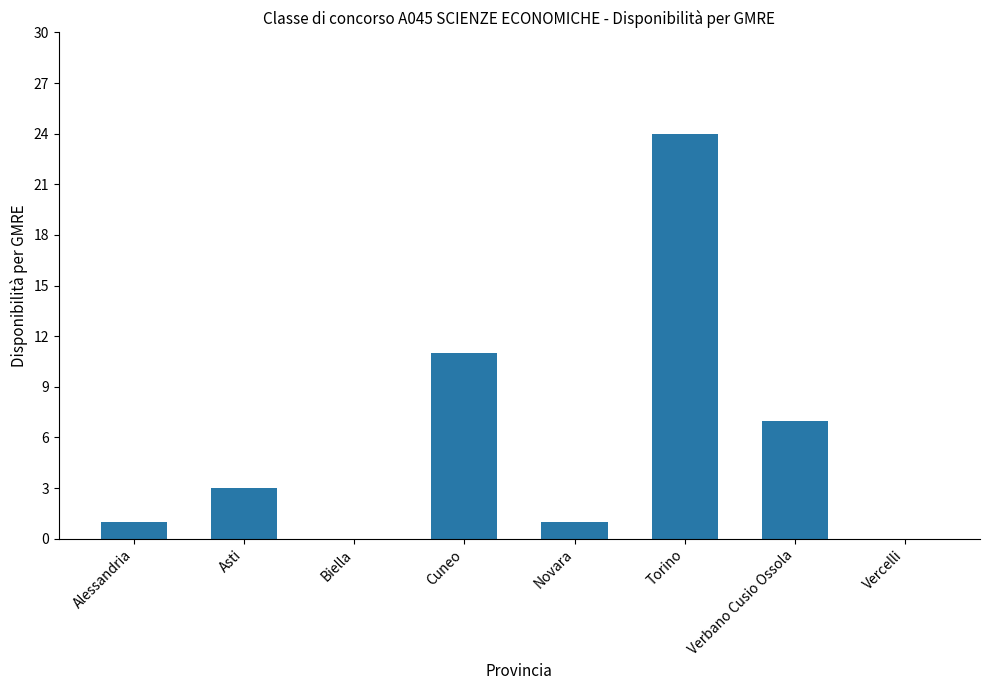

What is the greatest value displayed?

24